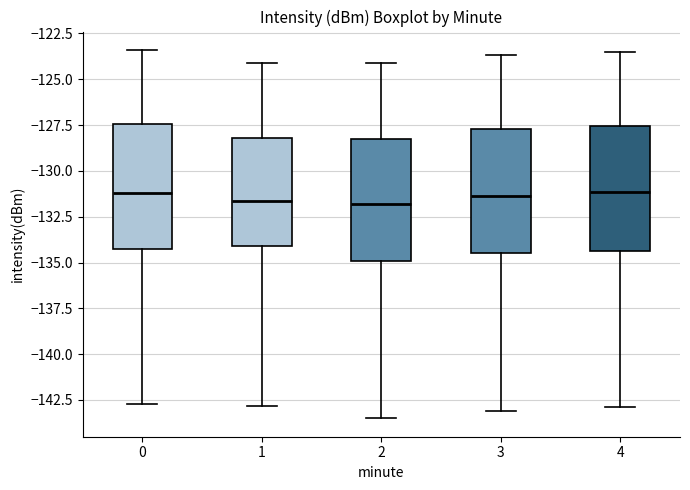

Where does the median line of the box at x = 1 sit on the y-axis? The values are not printed on the chart, so give them approximately, as read against the axis.

-131.5